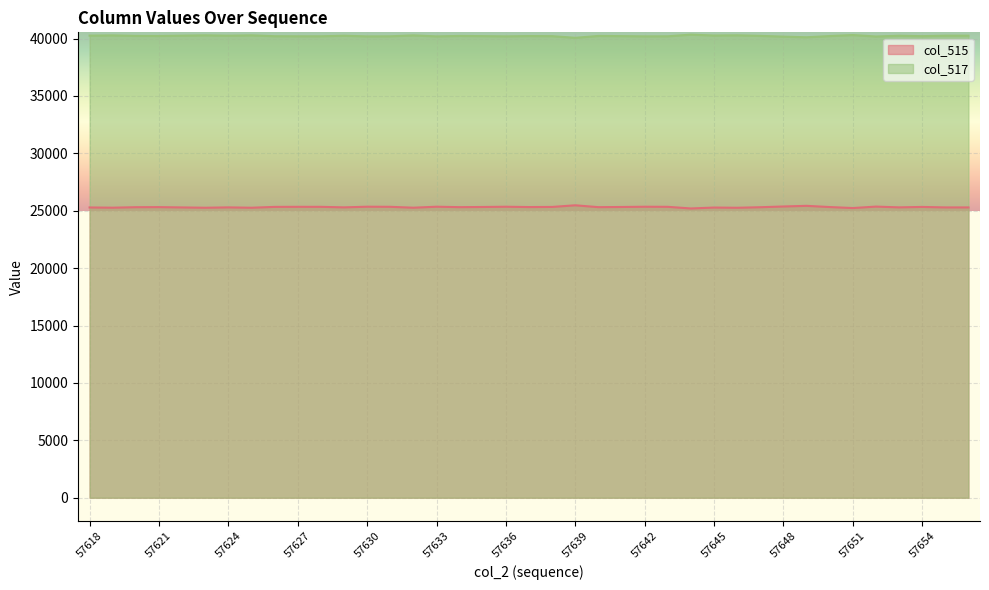

What is the value of the col_515 point at the 4th from the left?

25313